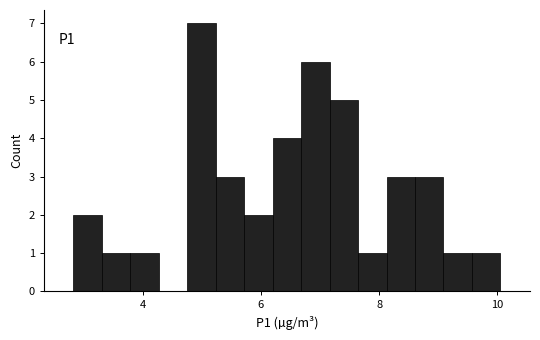

Read against the x-axis, roughly where is the centre of the tallest bar?

5.0